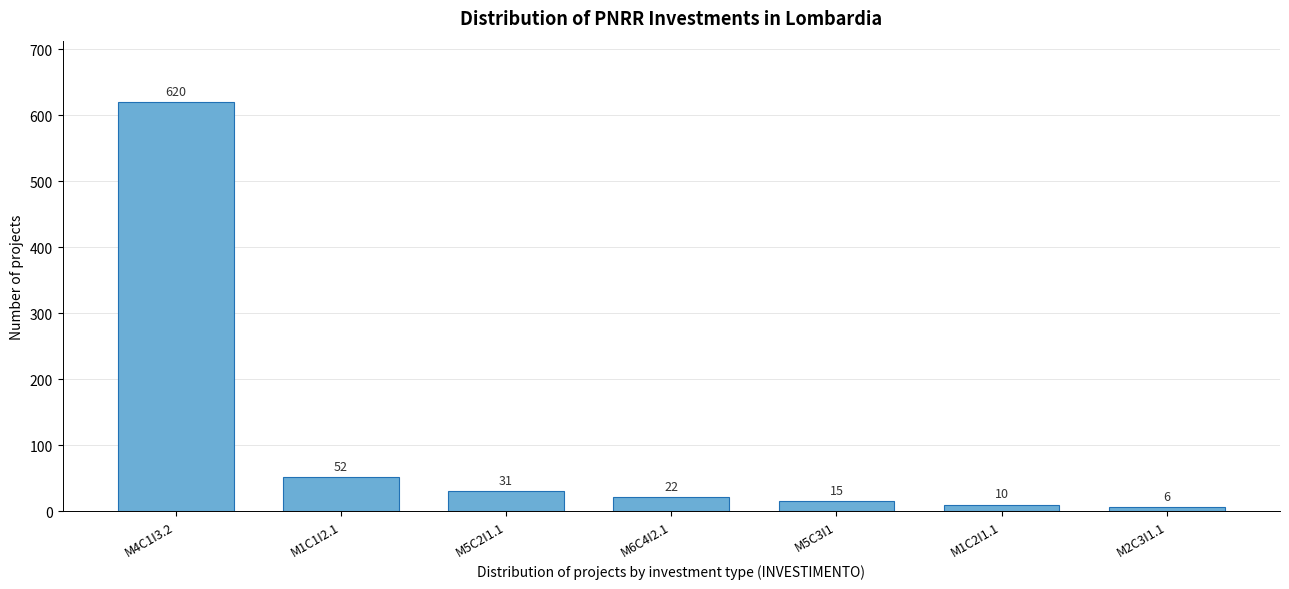

Reading right to left, what are all the values shown in this chart?

M2C3I1.1=6	M1C2I1.1=10	M5C3I1=15	M6C4I2.1=22	M5C2I1.1=31	M1C1I2.1=52	M4C1I3.2=620